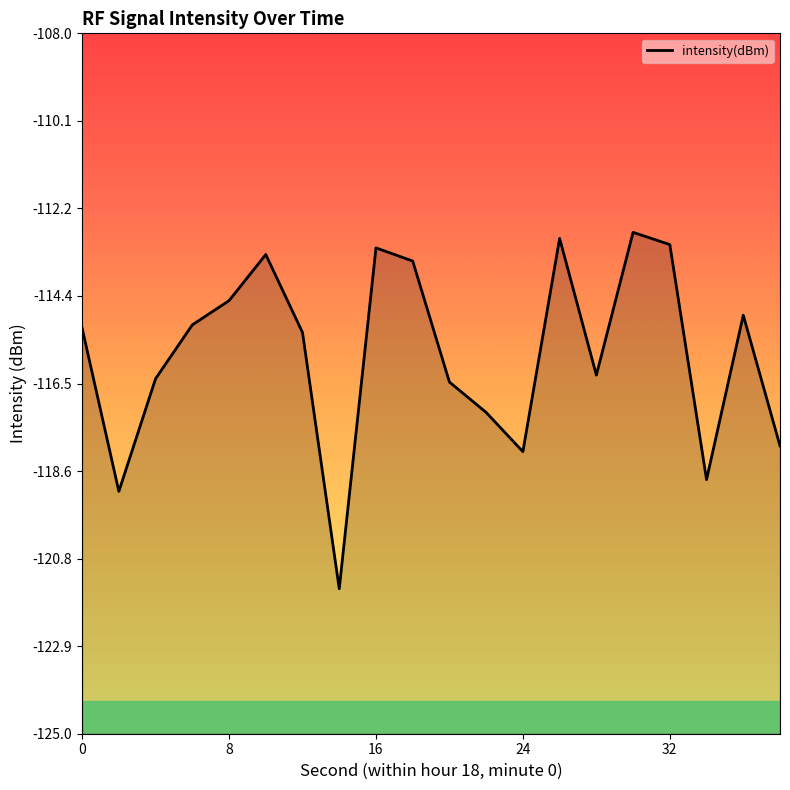

Reading left to right, what are all the values shown in this chart?

-115.2	-119.1	-116.4	-115.1	-114.5	-113.4	-115.3	-121.5	-113.2	-113.5	-116.5	-117.2	-118.2	-113.0	-116.3	-112.8	-113.1	-118.8	-114.8	-118.0